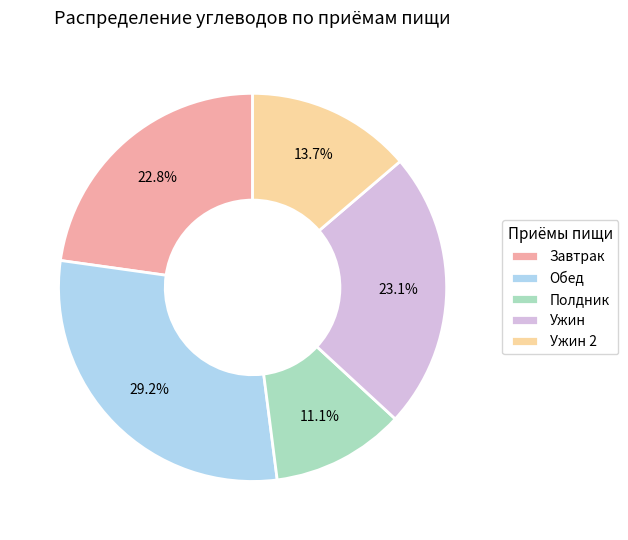

How many segments does this pie chart have?

5